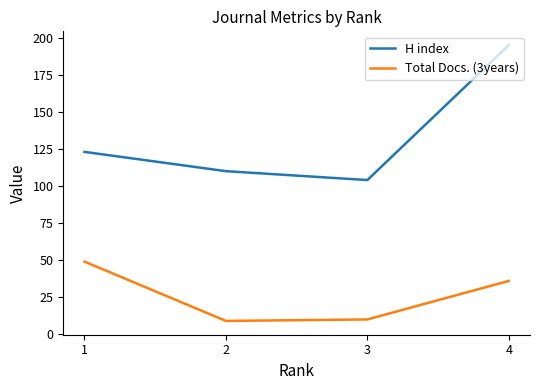

The value of H index at 4 is 339. True or false?

False